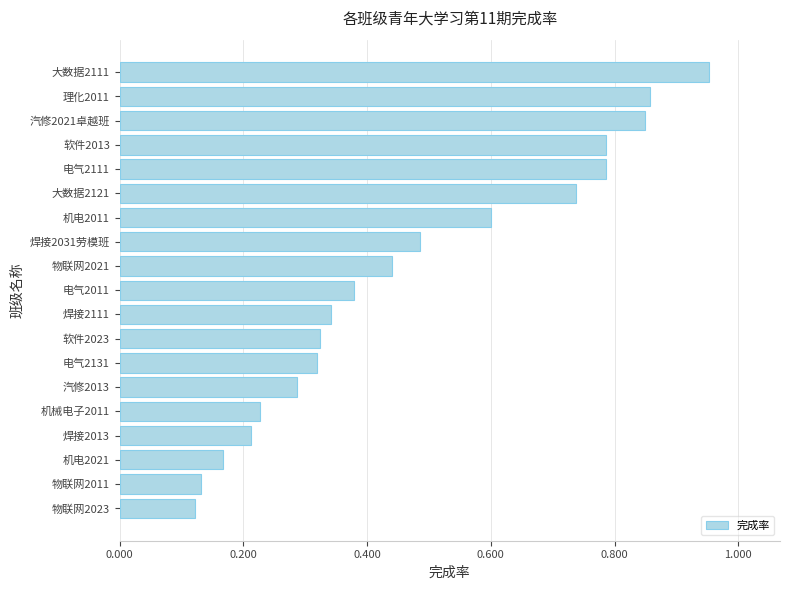

Which label corresponds to the largest value in the chart?

大数据2111